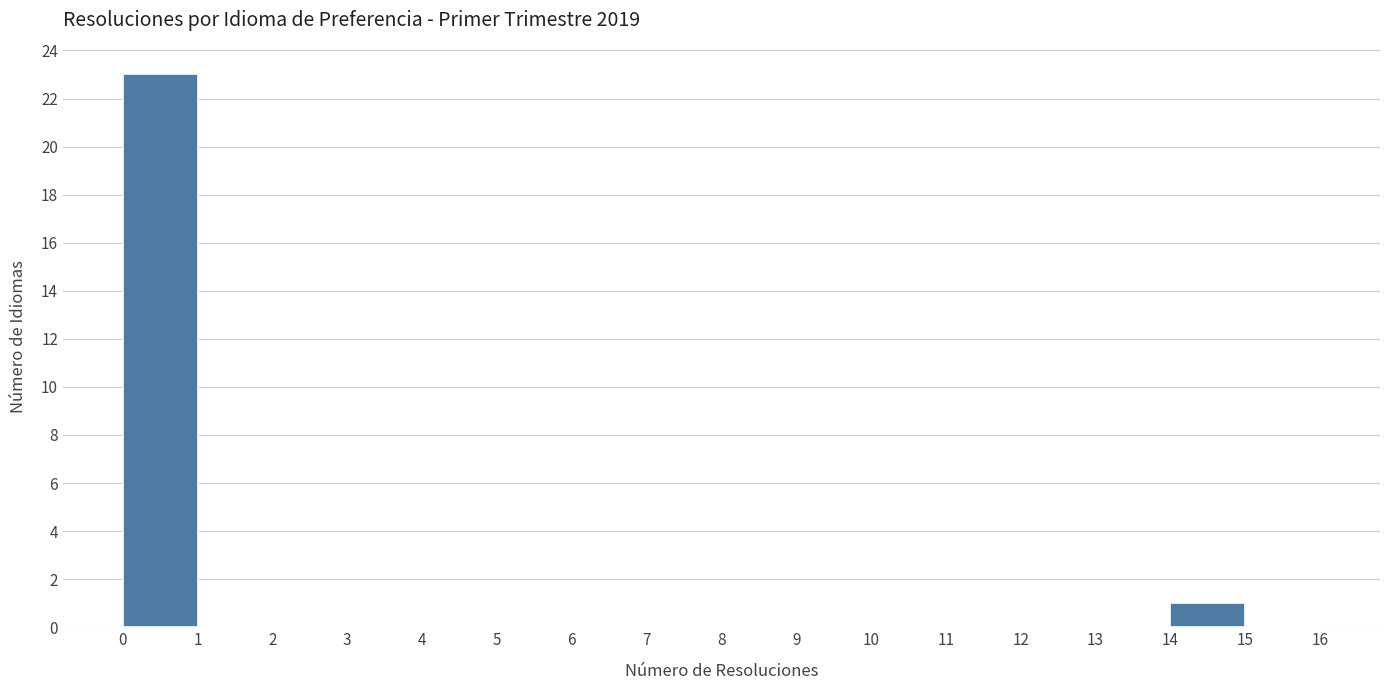

Reading left to right, list every bar in this chart as the range it spans on the x-axis followed by its height. The values are not printed on the chart, so give them approximately, as read against the axis.

0 to 1: 23
1 to 2: 0
2 to 3: 0
3 to 4: 0
4 to 5: 0
5 to 6: 0
6 to 7: 0
7 to 8: 0
8 to 9: 0
9 to 10: 0
10 to 11: 0
11 to 12: 0
12 to 13: 0
13 to 14: 0
14 to 15: 1
15 to 16: 0